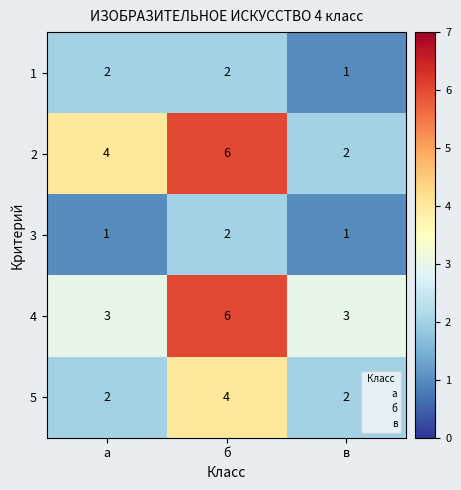

True or false: 4 has a value of 2 at а.

False